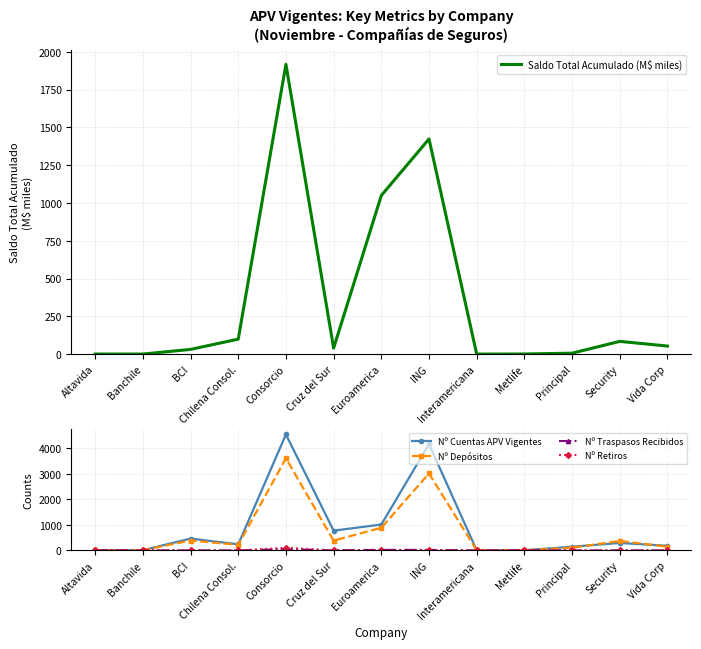

What position from the right is Euroamerica?

7